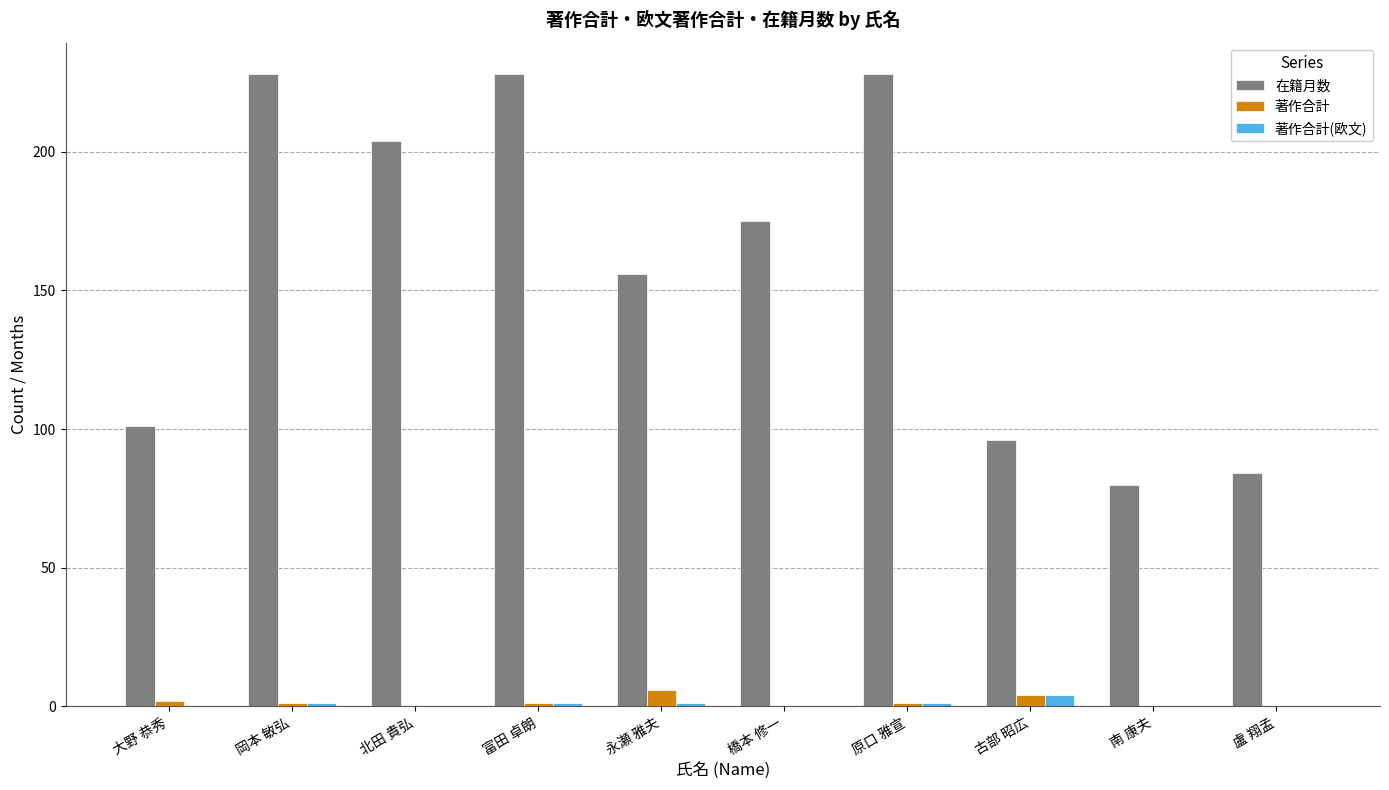

How many groups of bars are there?

10